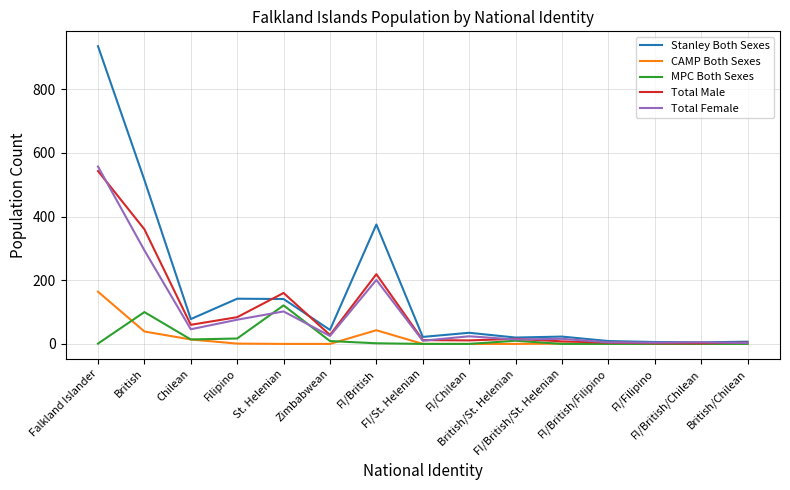

Is it true that Total Female equals 46 at Chilean?

True